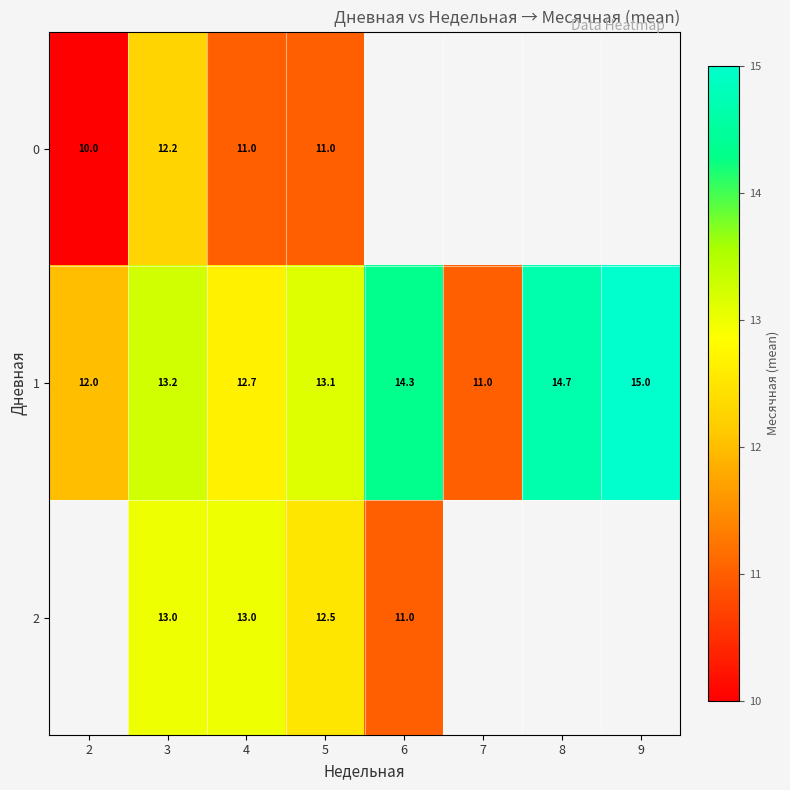

The value of 0 at 4 is 6.7. True or false?

False